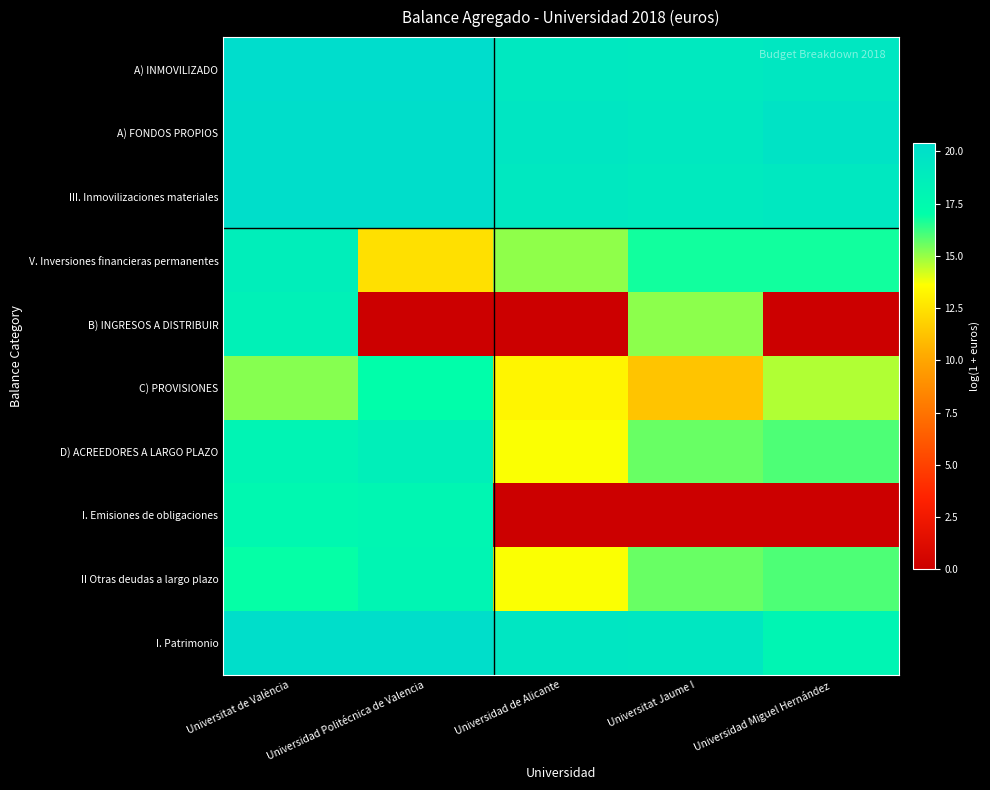

Between Universitat Jaume I and Universidad Miguel Hernández, which series saw the biggest shift?

B) INGRESOS A DISTRIBUIR